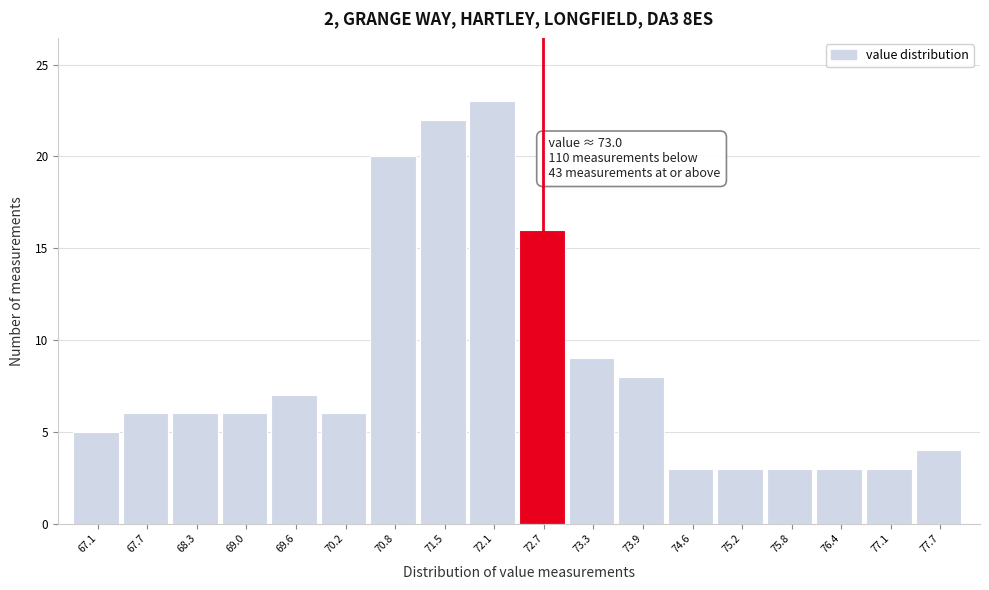

Reading right to left, list all the values displayed in this chart.

77.7=4	77.1=3	76.4=3	75.8=3	75.2=3	74.6=3	73.9=8	73.3=9	72.7=16	72.1=23	71.5=22	70.8=20	70.2=6	69.6=7	69.0=6	68.3=6	67.7=6	67.1=5